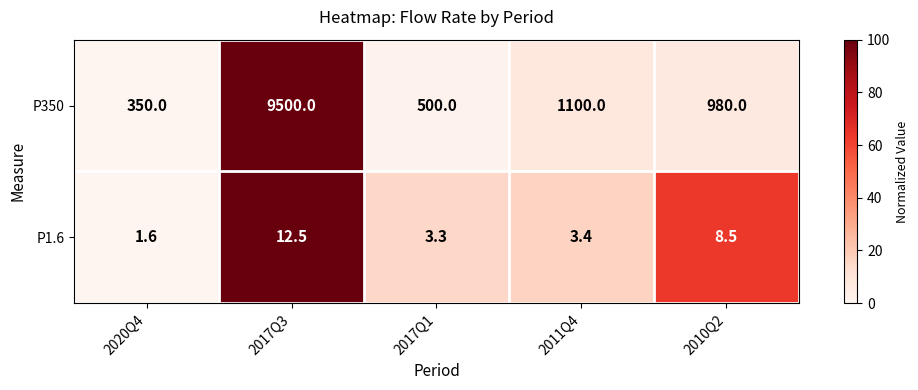

The P350 series shows 1460.1 at 2011Q4. True or false?

False